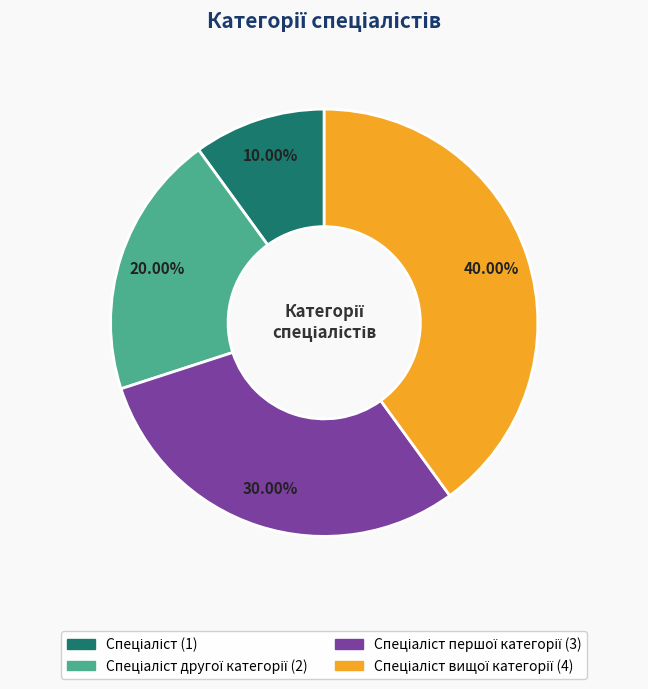

Is there a majority slice in this chart?

No